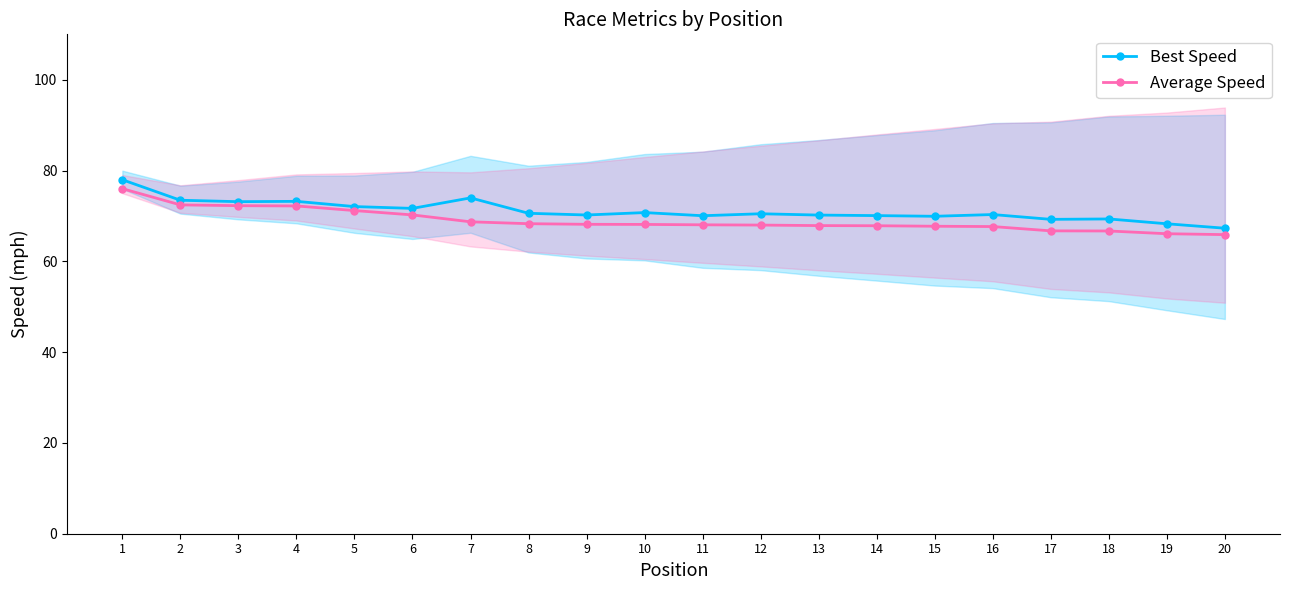

Which series changed the most between 12 and 20?

Best Speed